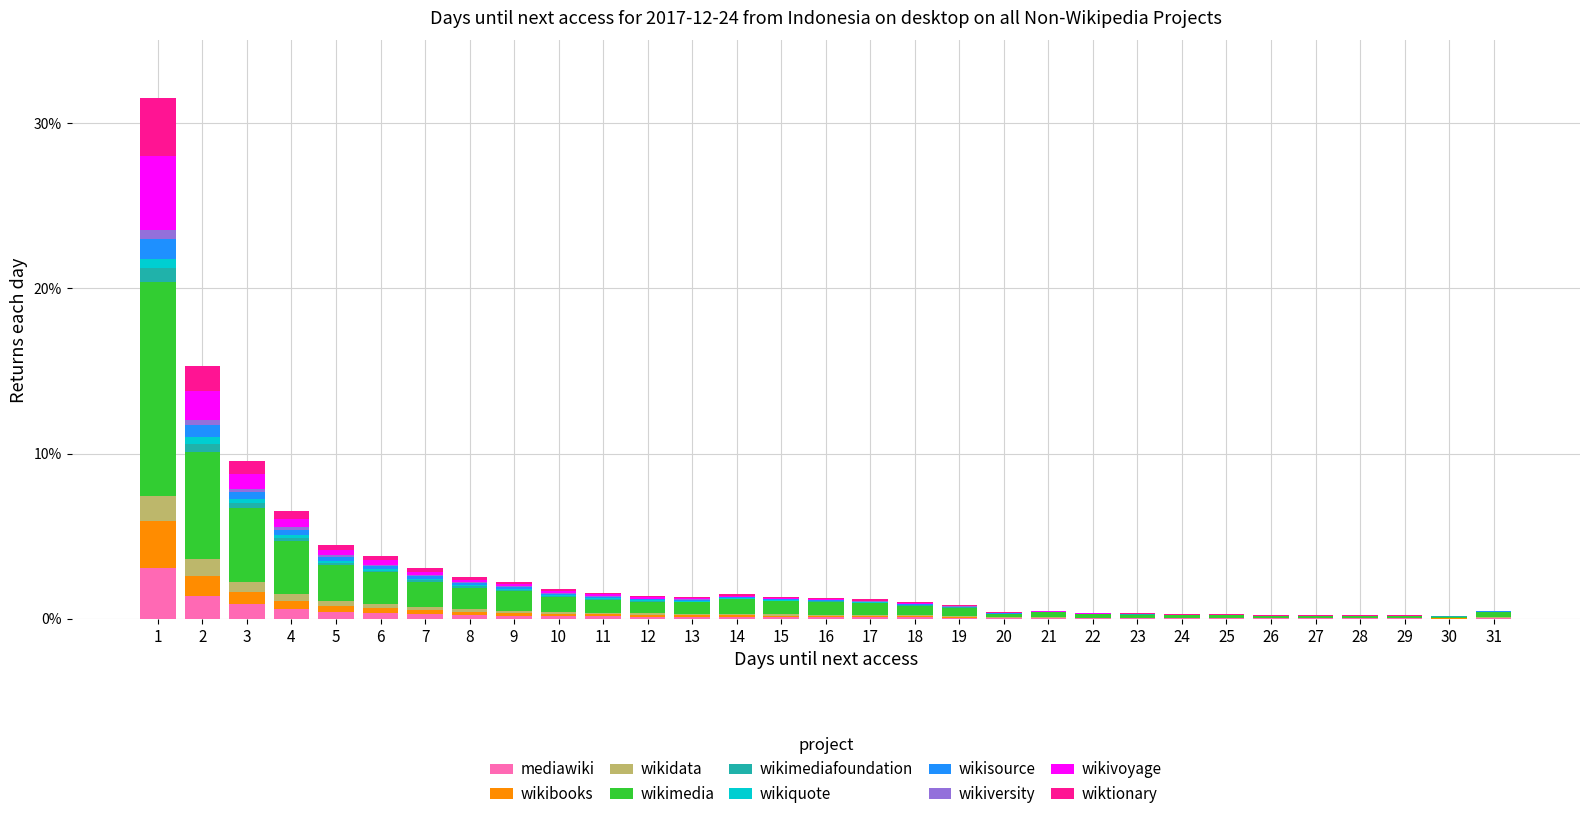

The mediawiki series shows 0.0 at 23. True or false?

True